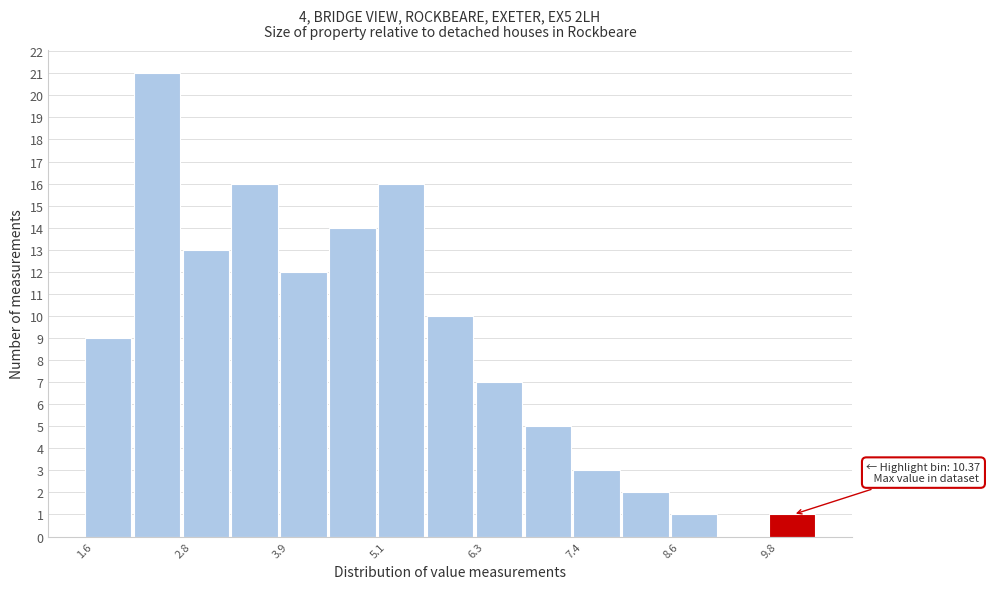

Read against the x-axis, roughly where is the centre of the tallest bar?

2.4